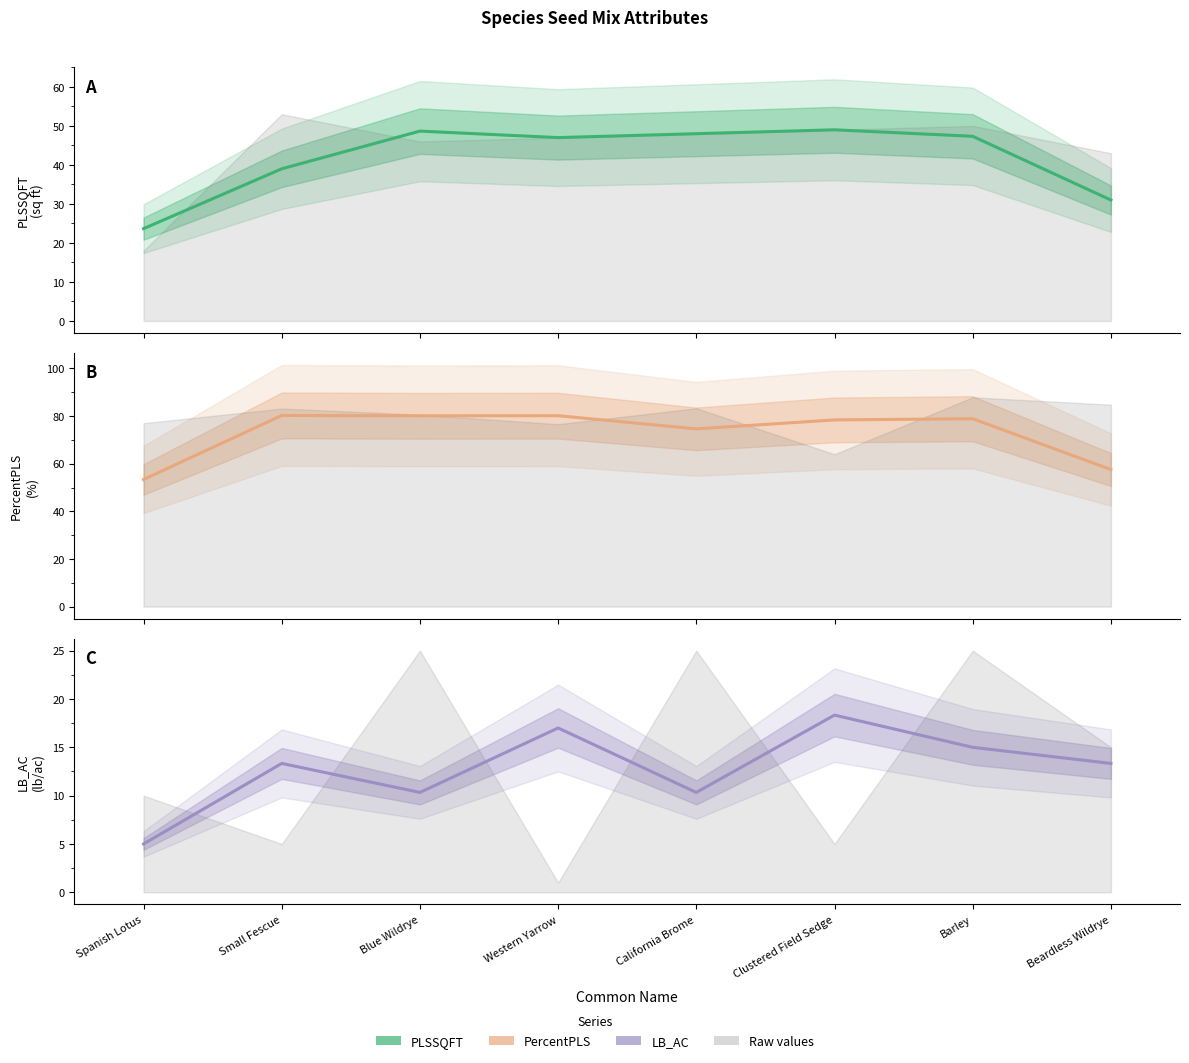

At Western Yarrow, list the series in order from largest to smallest.

PercentPLS (estimate), PLSSQFT (estimate), LB_AC (estimate)